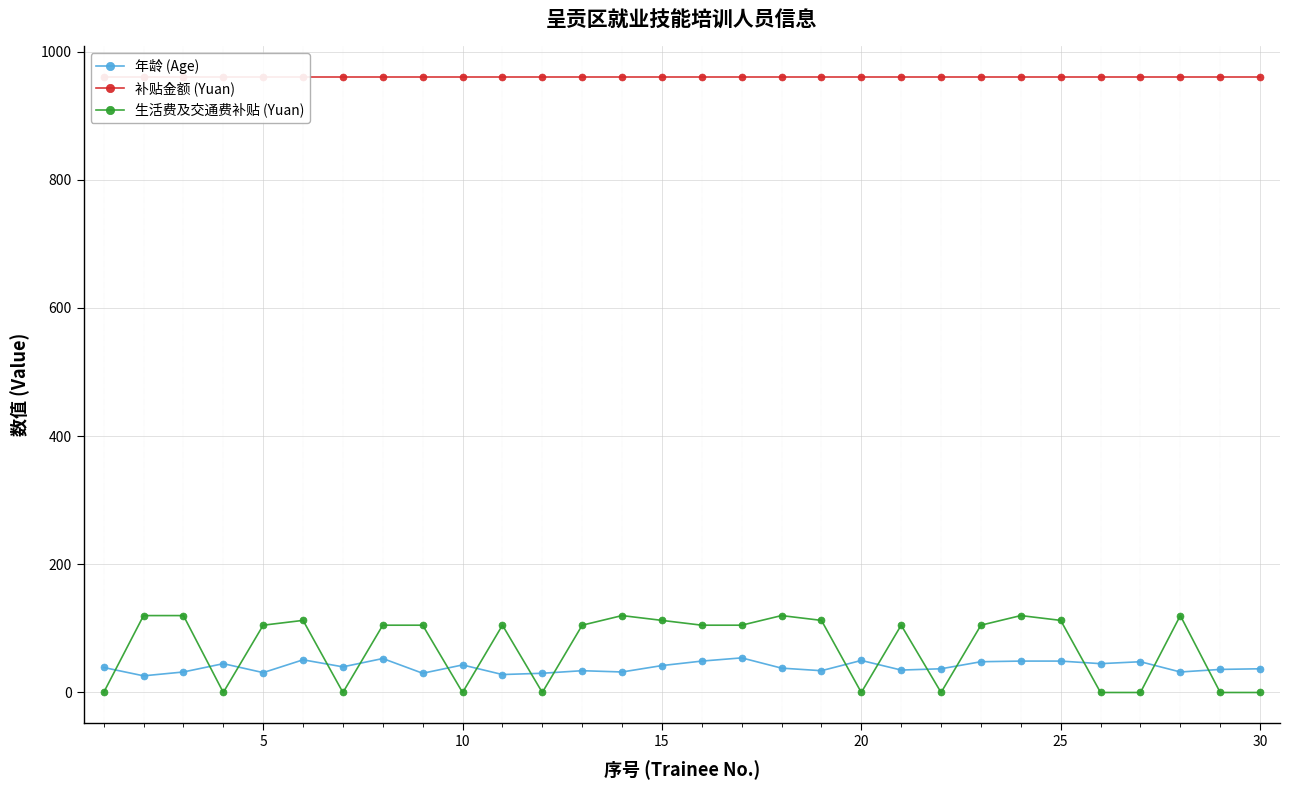

What is the highest value of the 年龄 (Age) series?

54.0